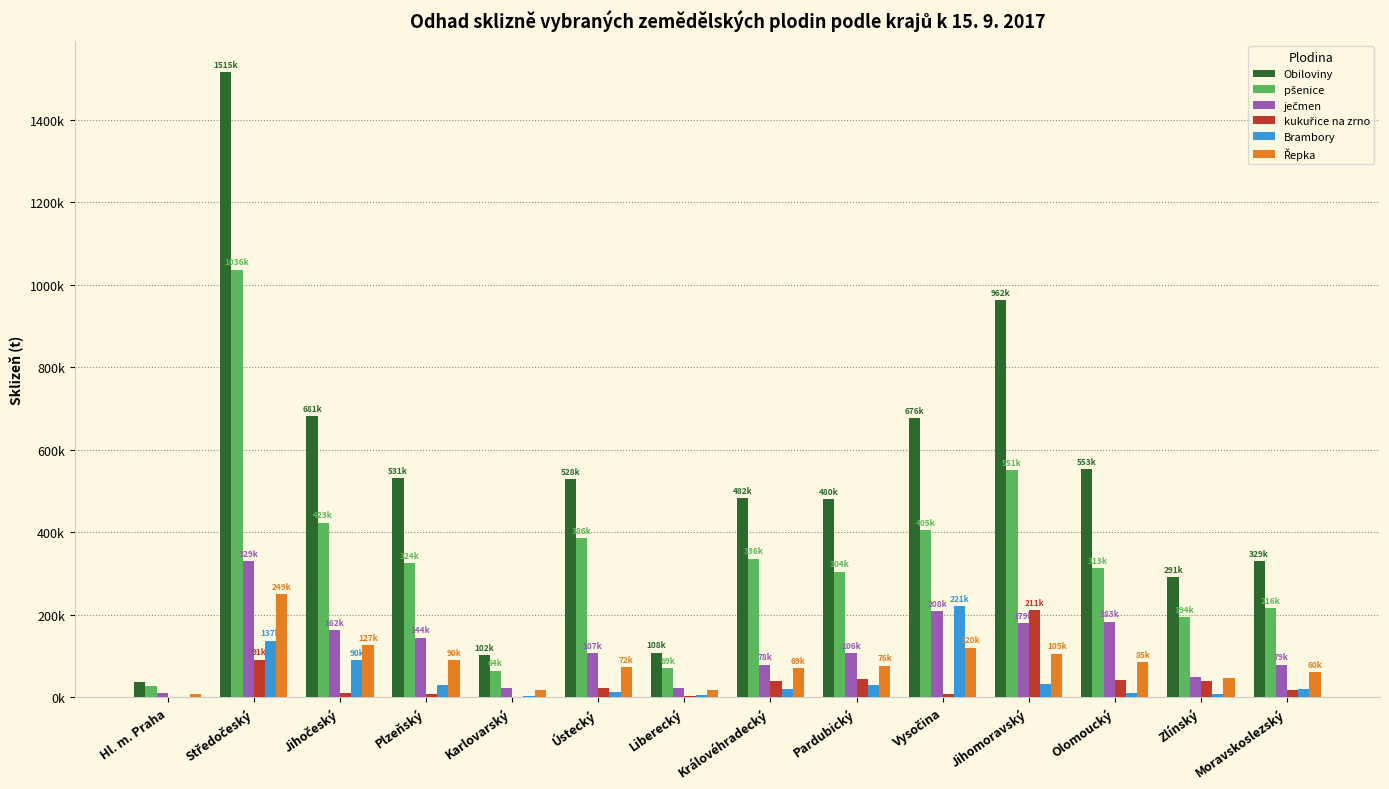

What position from the right is Olomoucký?

3